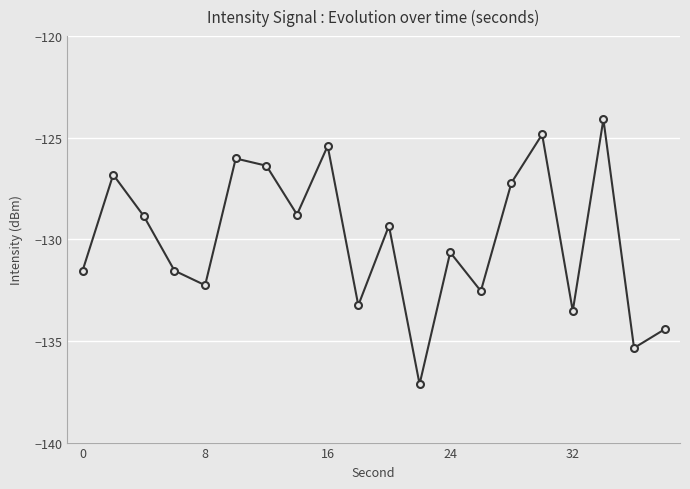

What is the average value?

-130.0